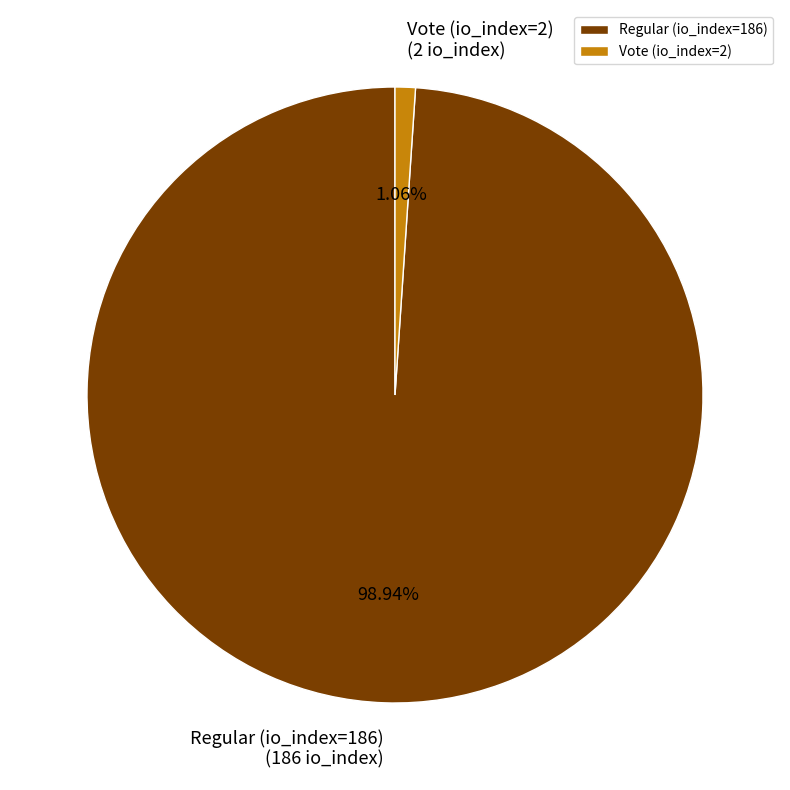

How many slices are in this pie chart?

2